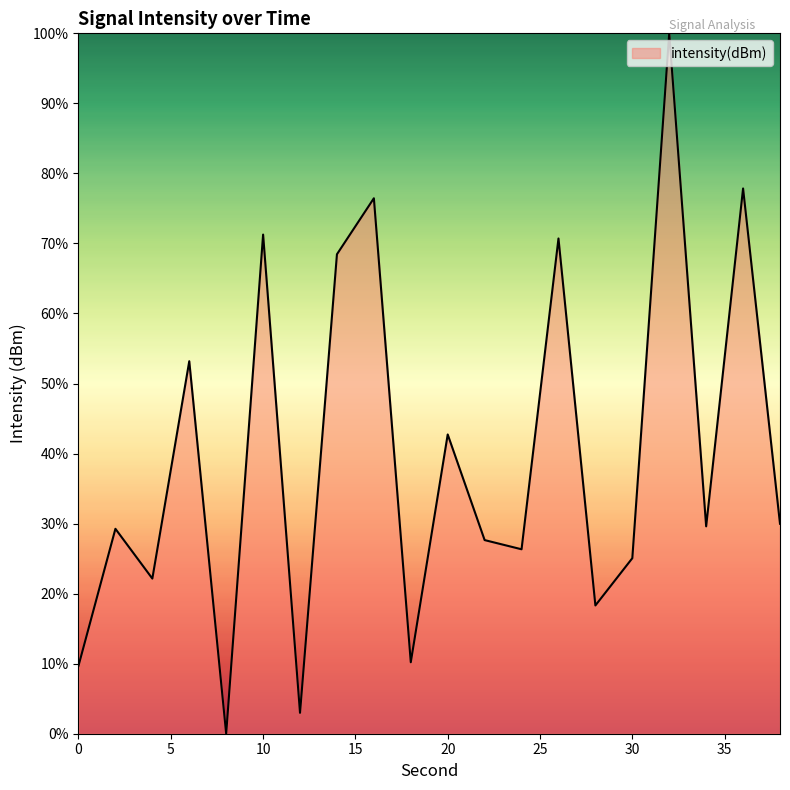

What is the greatest value displayed?

100.0